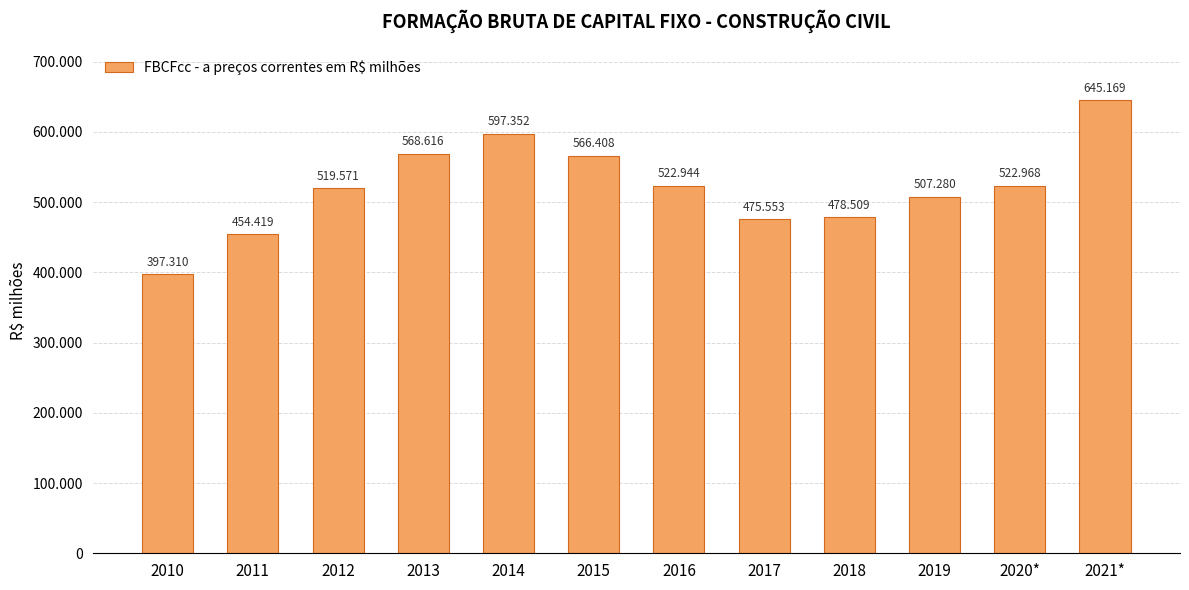

List the labels in order of value, largest first.

2021*, 2014, 2013, 2015, 2020*, 2016, 2012, 2019, 2018, 2017, 2011, 2010